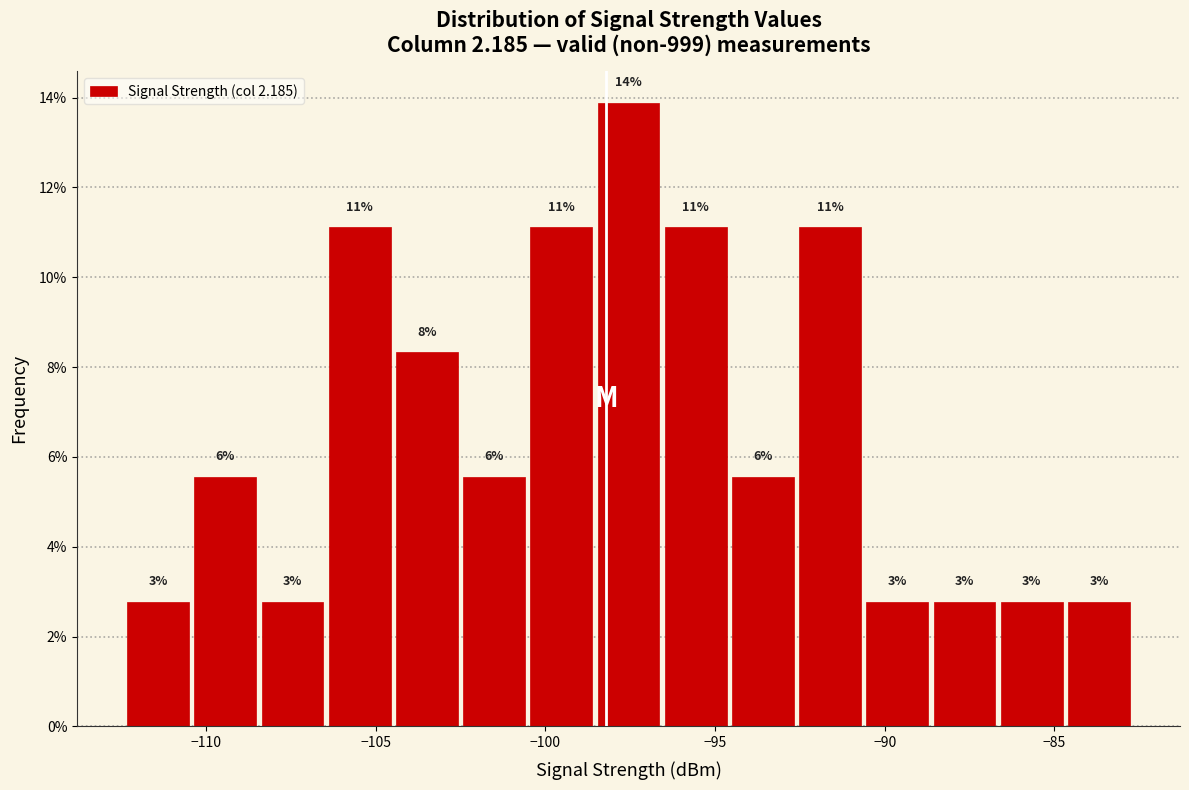

Around what value on the x-axis is the tallest bar? Give the approximate position of its centre, as read against the axis.

-97.5